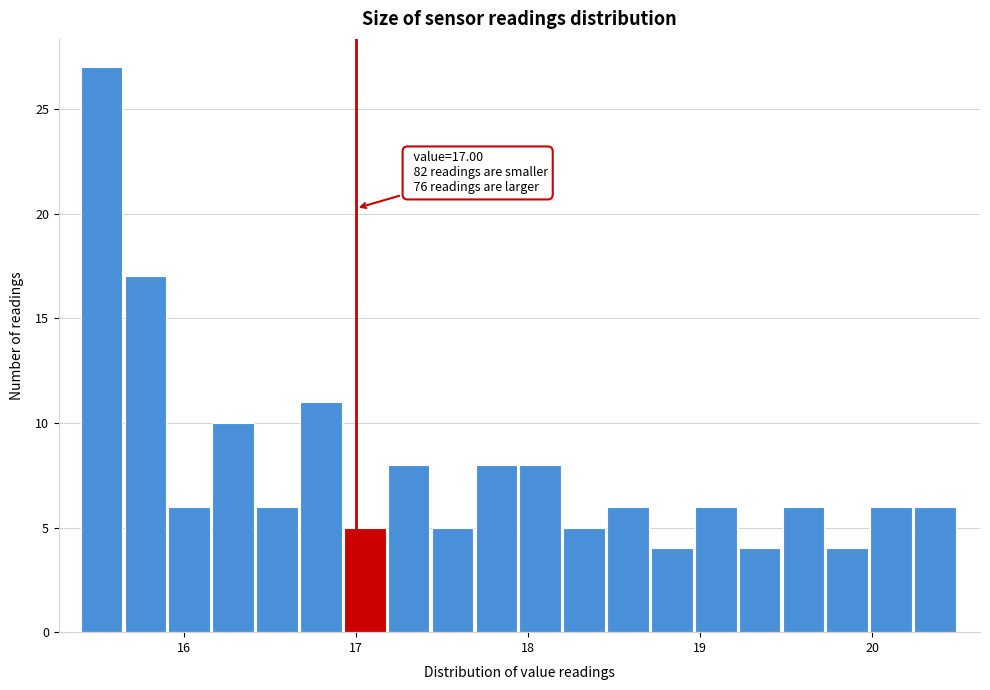

Read against the x-axis, roughly where is the centre of the tallest bar?

15.5